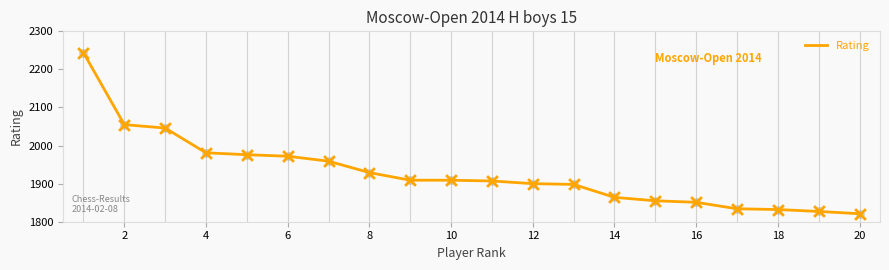

What is the maximum value shown in the chart?

2244